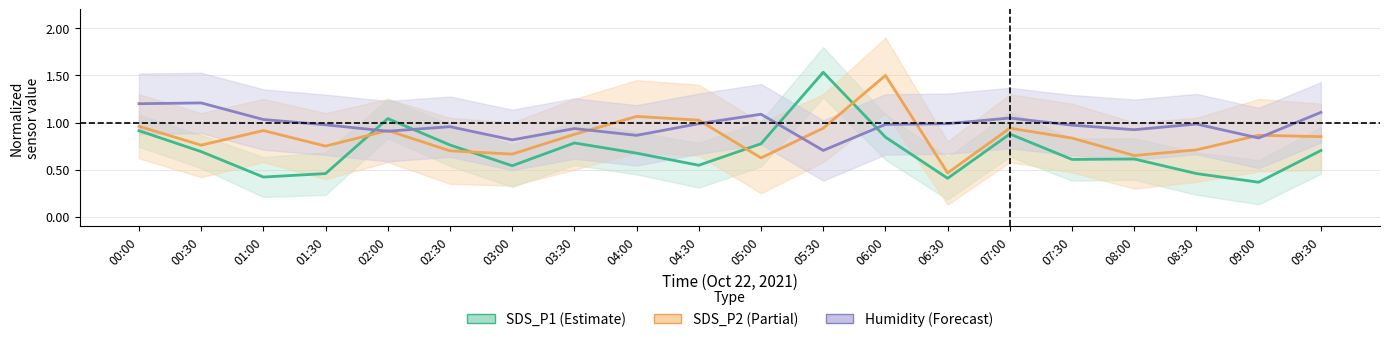

Reading right to left, extract all data points from this chart.

SDS_P1 (Estimate): 09:30=0.7	09:00=0.4	08:30=0.5	08:00=0.6	07:30=0.6	07:00=0.9	06:30=0.4	06:00=0.8	05:30=1.5	05:00=0.8	04:30=0.5	04:00=0.7	03:30=0.8	03:00=0.5	02:30=0.8	02:00=1.0	01:30=0.5	01:00=0.4	00:30=0.7	00:00=0.9
SDS_P2 (Partial): 09:30=0.8	09:00=0.9	08:30=0.7	08:00=0.7	07:30=0.8	07:00=0.9	06:30=0.5	06:00=1.5	05:30=0.9	05:00=0.6	04:30=1.0	04:00=1.1	03:30=0.9	03:00=0.7	02:30=0.7	02:00=0.9	01:30=0.8	01:00=0.9	00:30=0.8	00:00=1.0
Humidity (Forecast): 09:30=1.1	09:00=0.8	08:30=1.0	08:00=0.9	07:30=1.0	07:00=1.0	06:30=1.0	06:00=1.0	05:30=0.7	05:00=1.1	04:30=1.0	04:00=0.9	03:30=0.9	03:00=0.8	02:30=1.0	02:00=0.9	01:30=1.0	01:00=1.0	00:30=1.2	00:00=1.2